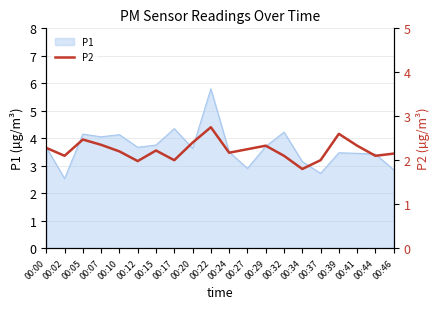

Which has a higher value, 00:15 or 00:12?

00:15